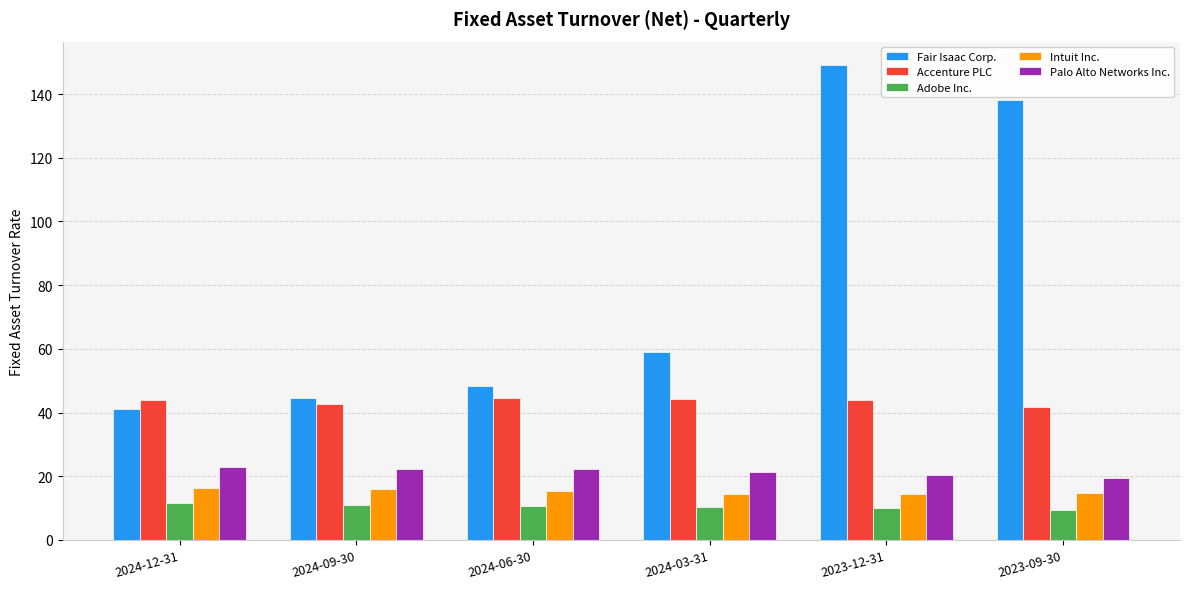

Which series has the largest range (max minus min)?

Fair Isaac Corp.